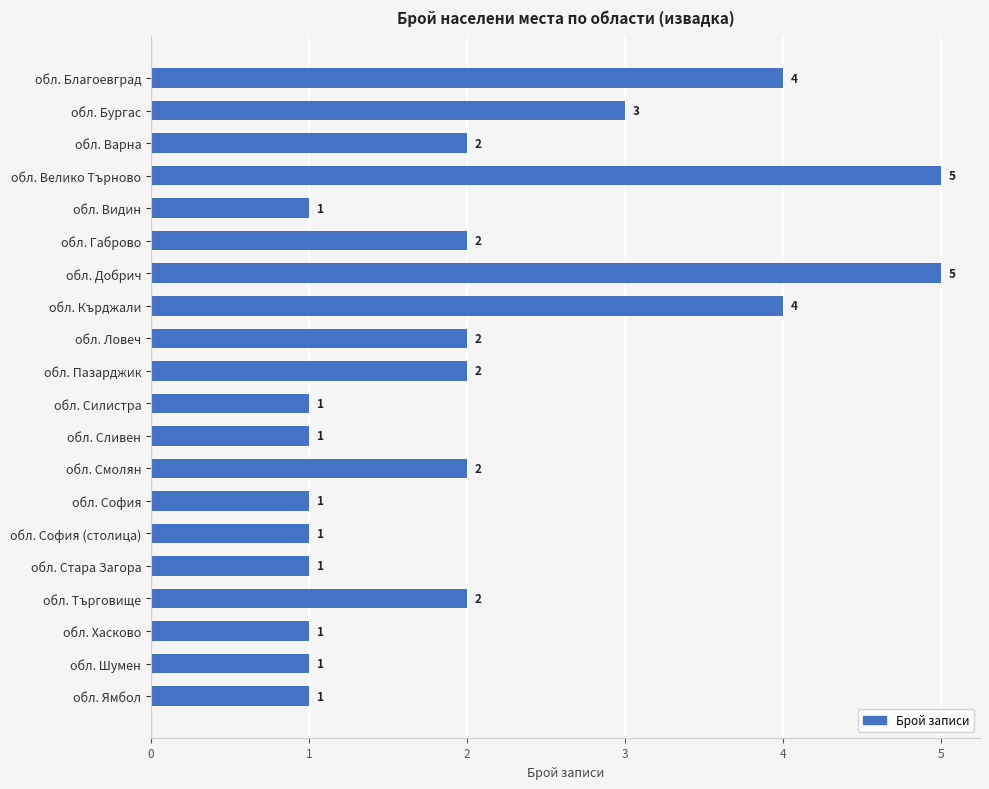

The chart shows a value of 5 at обл. Бургас. True or false?

False